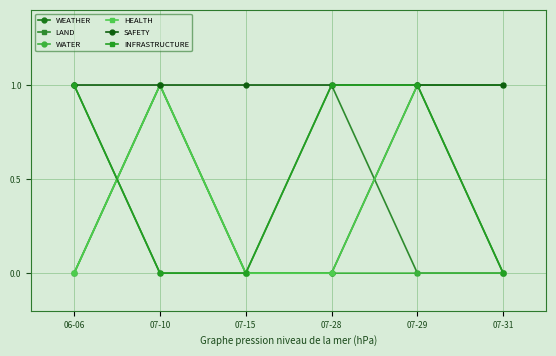

The value of WATER at 07-10 is 1. True or false?

True